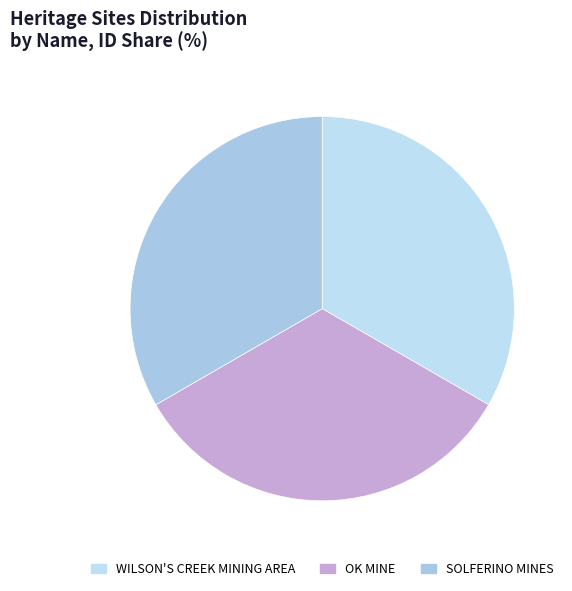

How many slices are in this pie chart?

3